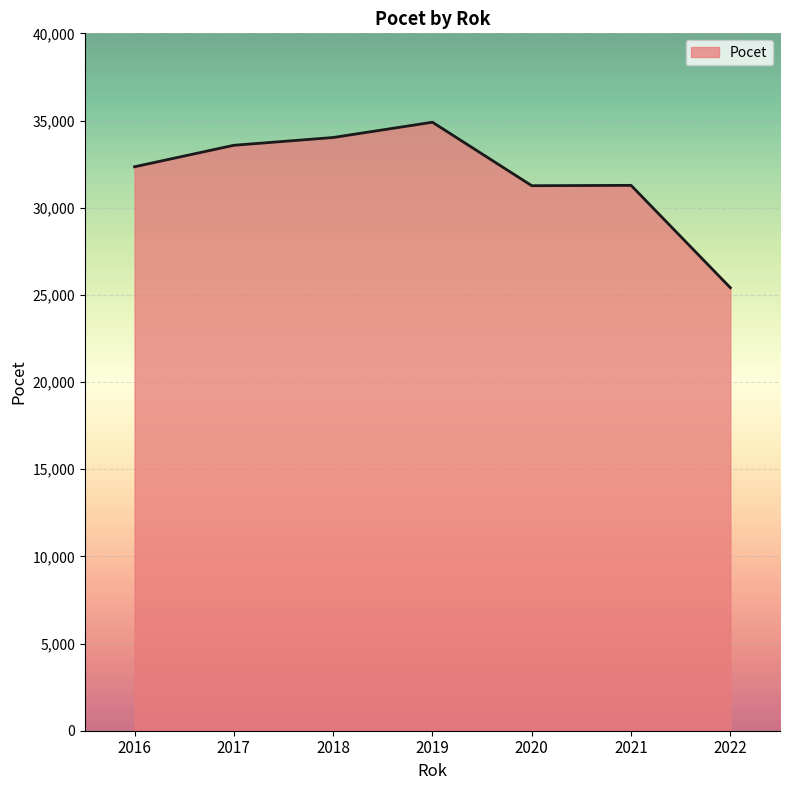

What is the ratio of the value at 2020 to the value at 2022?

1.2